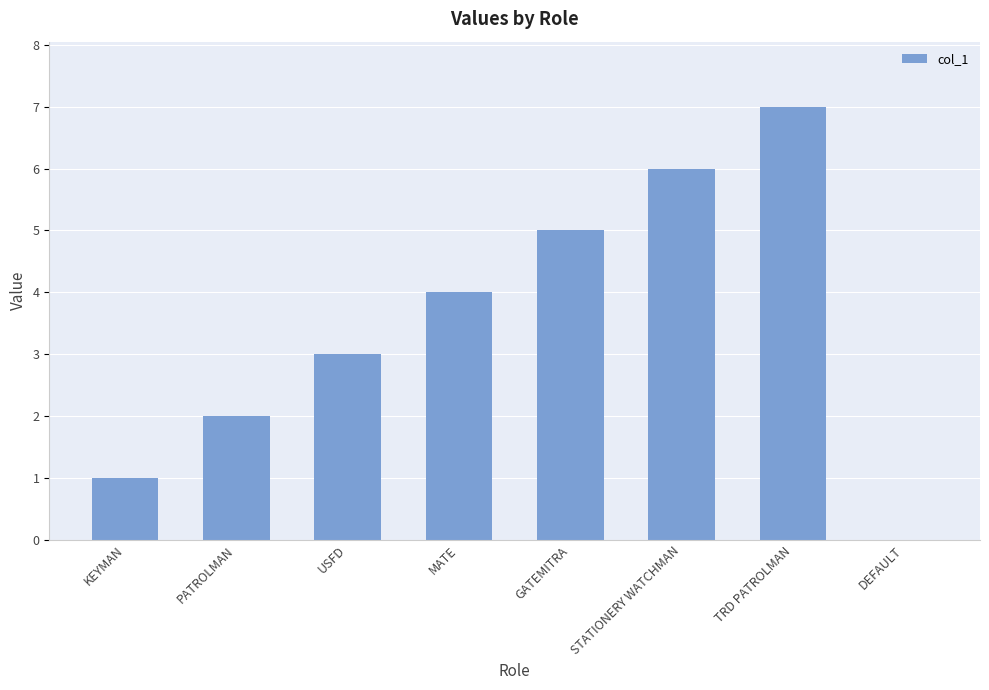

What value does the data have at USFD?

3